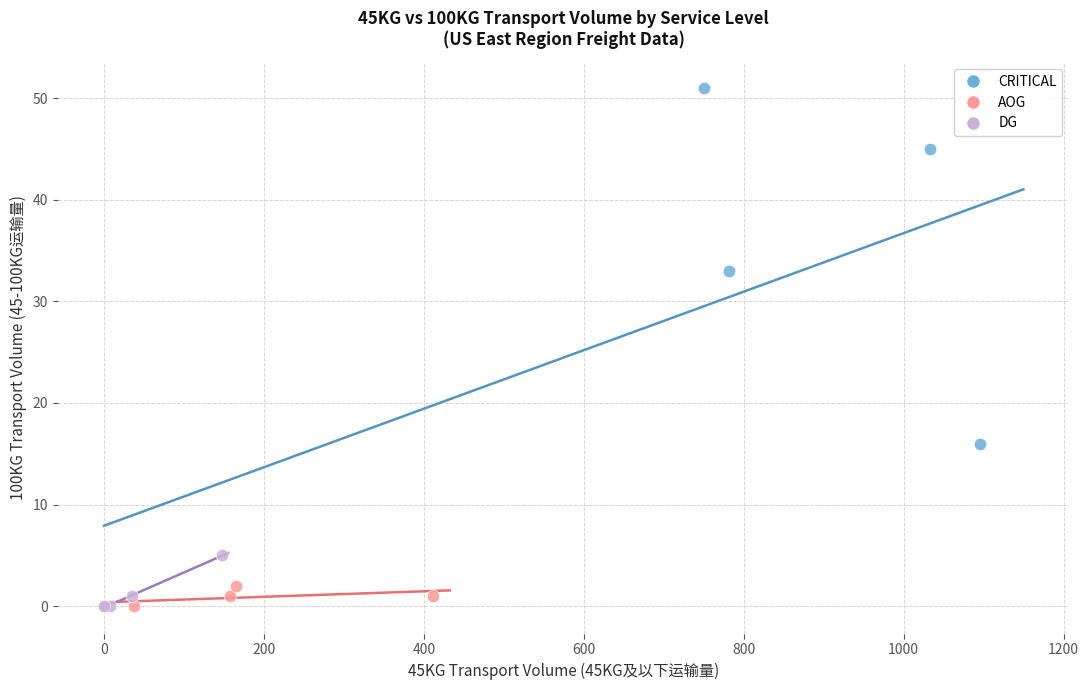

Which series has the widest spread of Y values?

CRITICAL